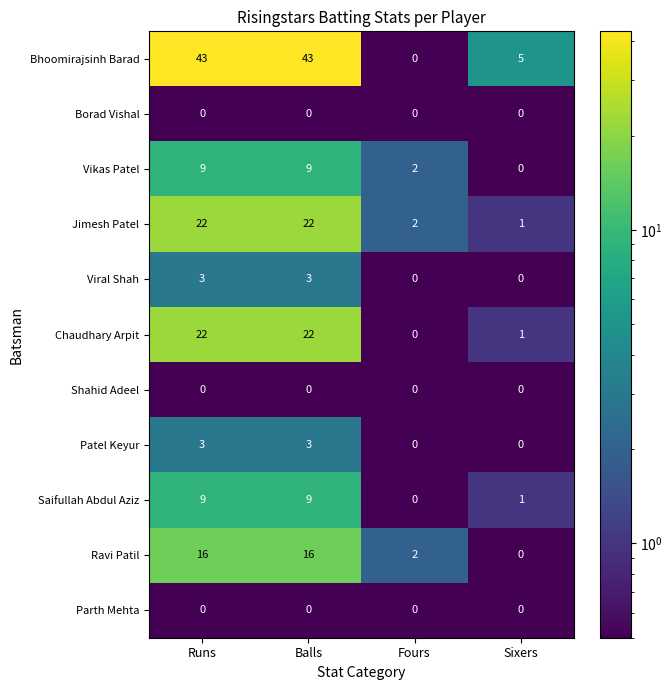

What is the sum of the Viral Shah values at Runs and Sixers?

3